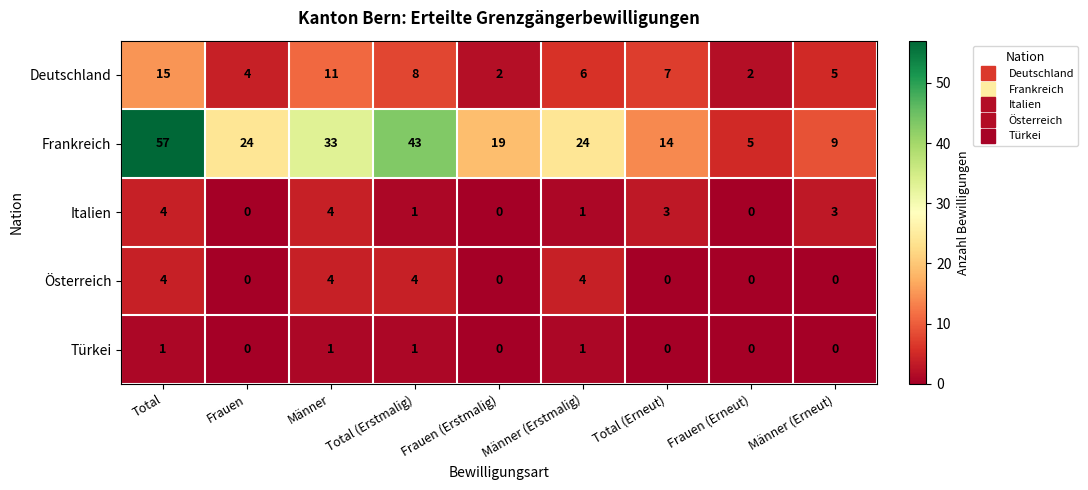

How many distinct data groups are displayed?

5